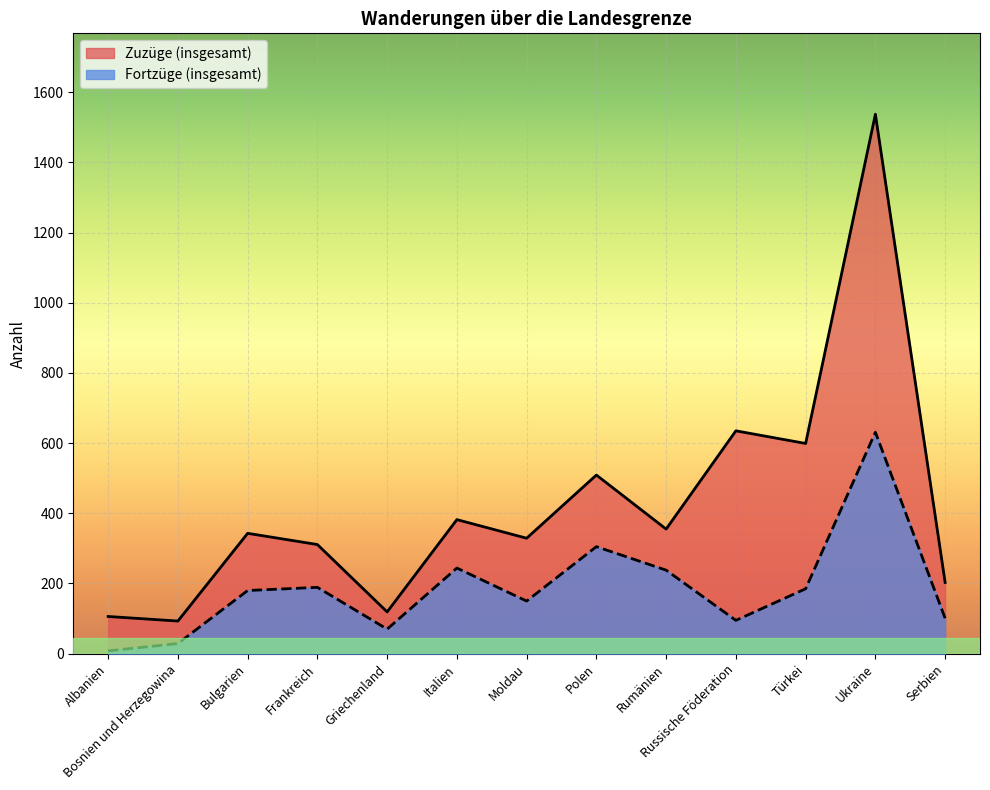

Where does the Zuzüge (insgesamt) series first go above 343?

Italien